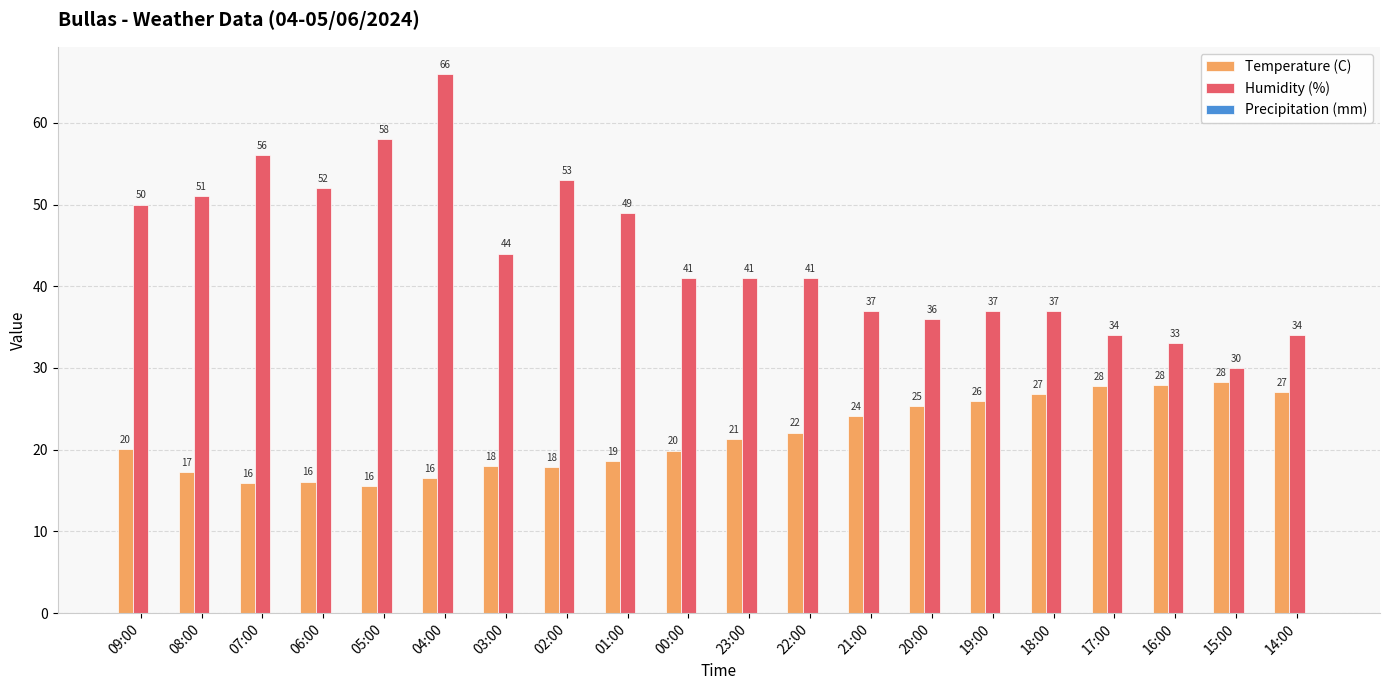

What is the spread (max minus min) of values at 22:00?

18.9